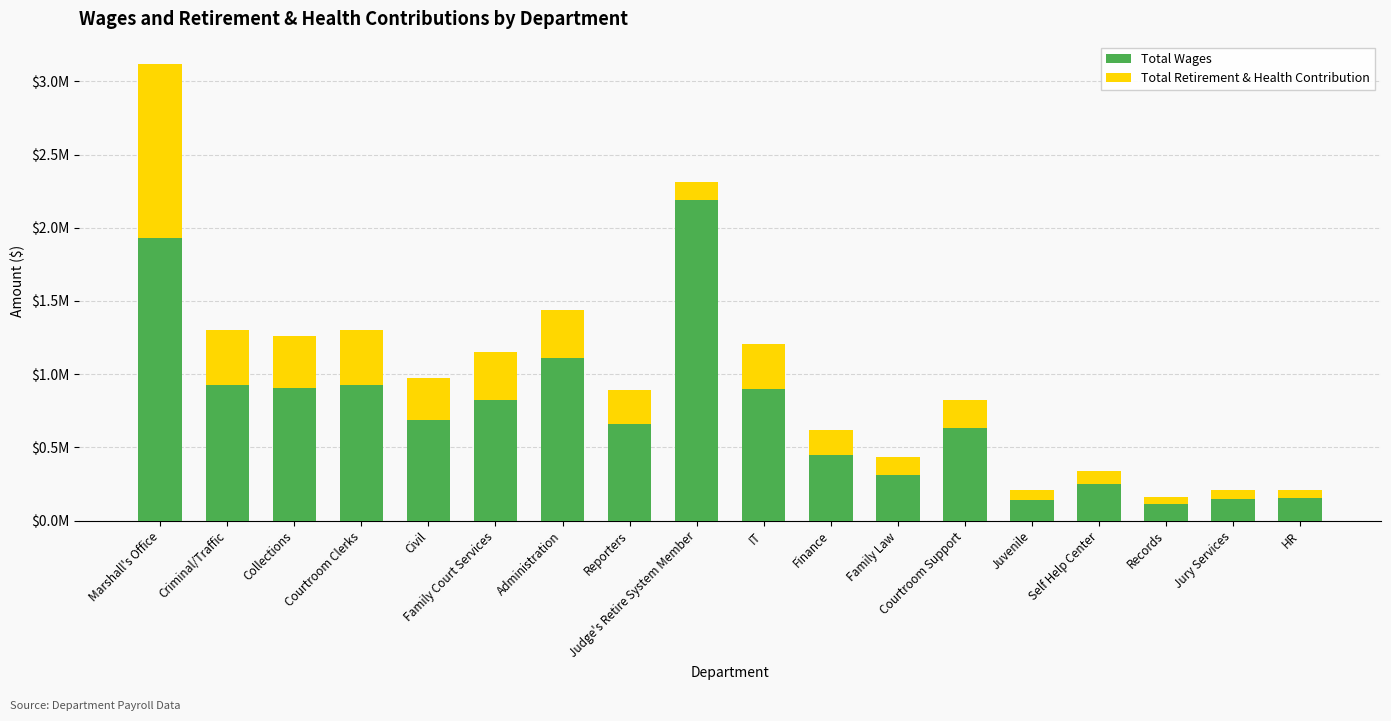

Is it true that Total Wages equals 923207 at Criminal/Traffic?

True